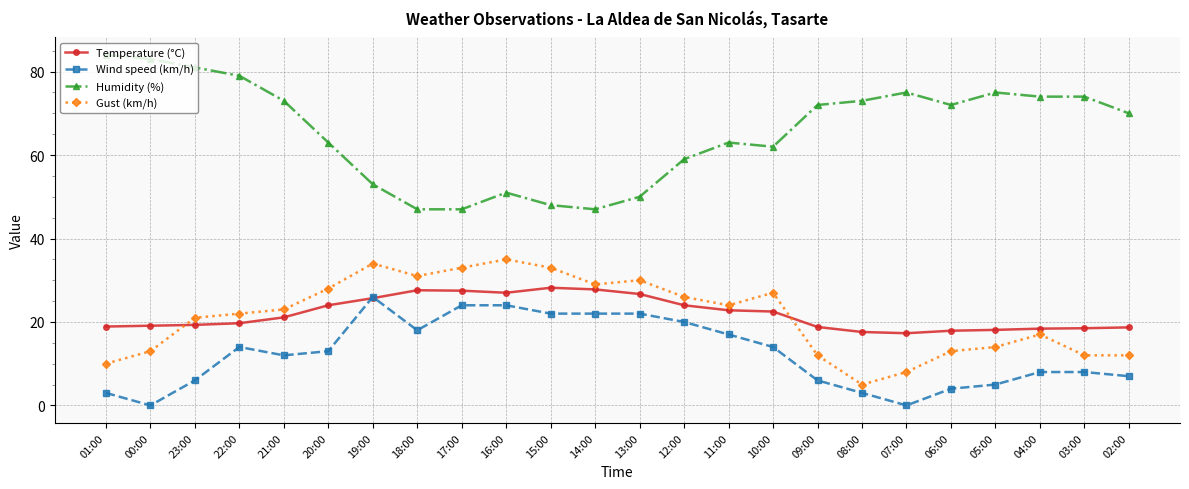

The value of Humidity (%) at 09:00 is 37.9. True or false?

False